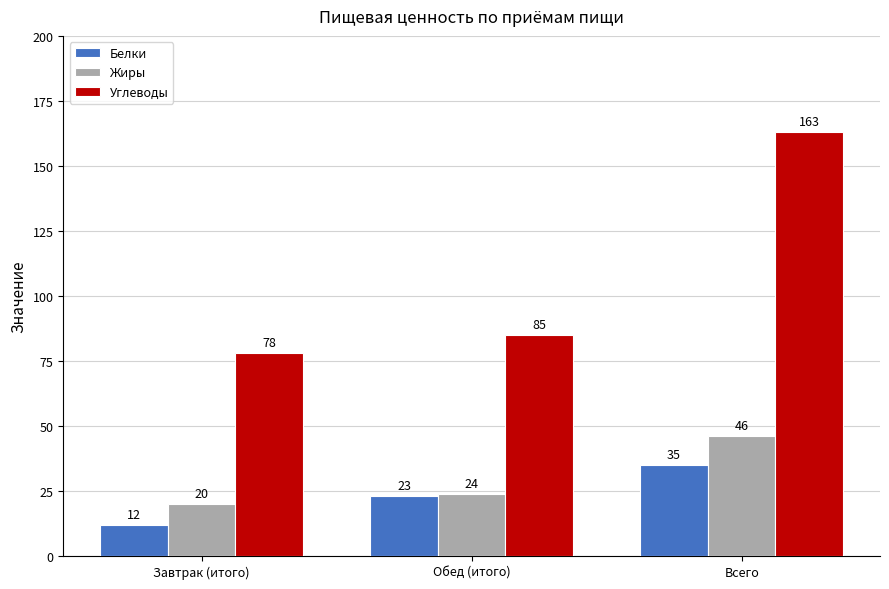

At which category is the sum across all series the highest?

Всего